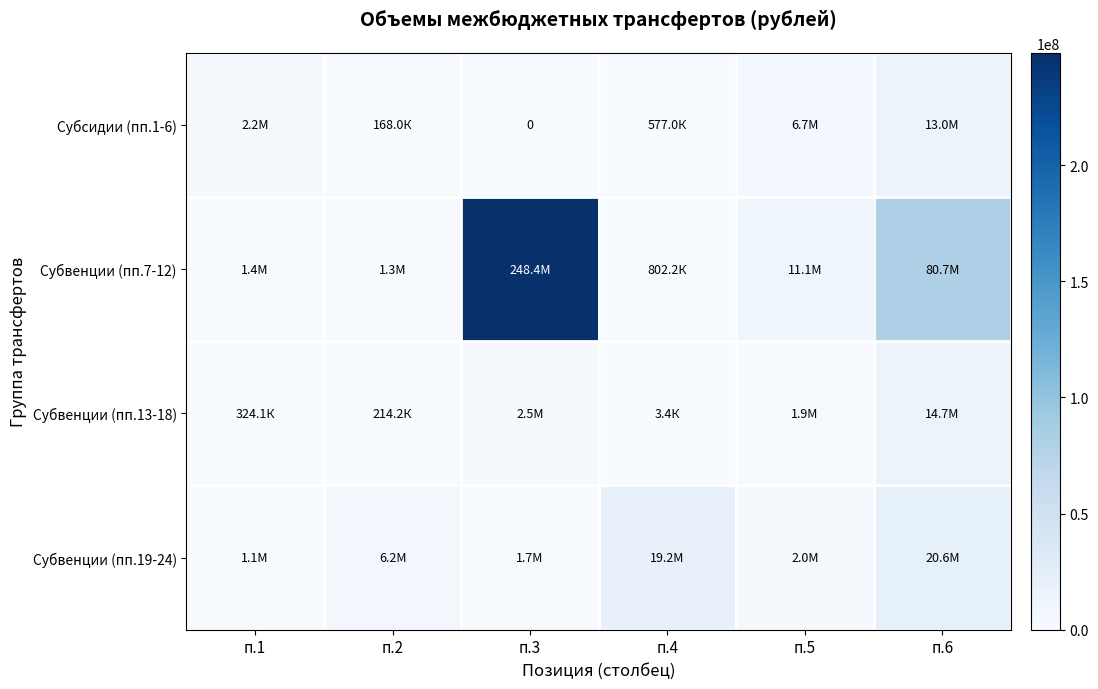

What is the average value of the Субвенции (пп.19-24) series?

8471184.2